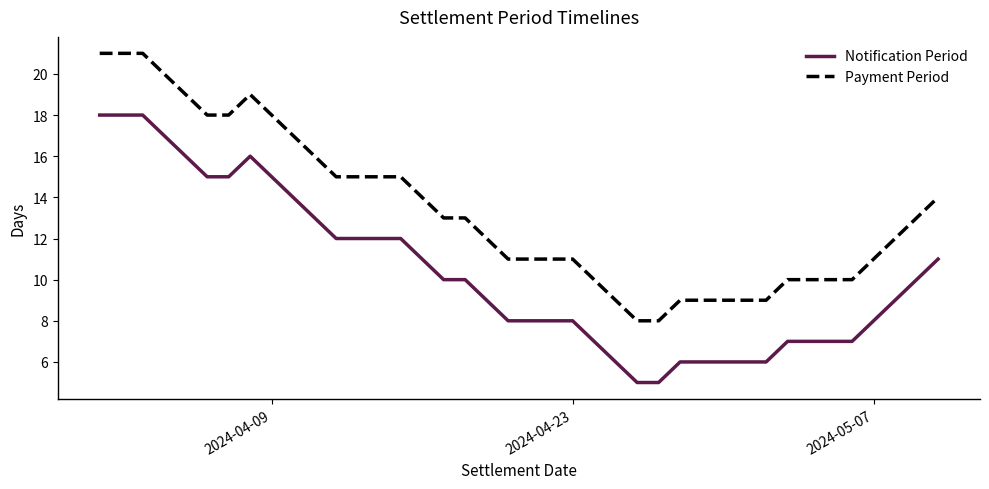

True or false: Payment Period and Notification Period intersect in this chart.

False